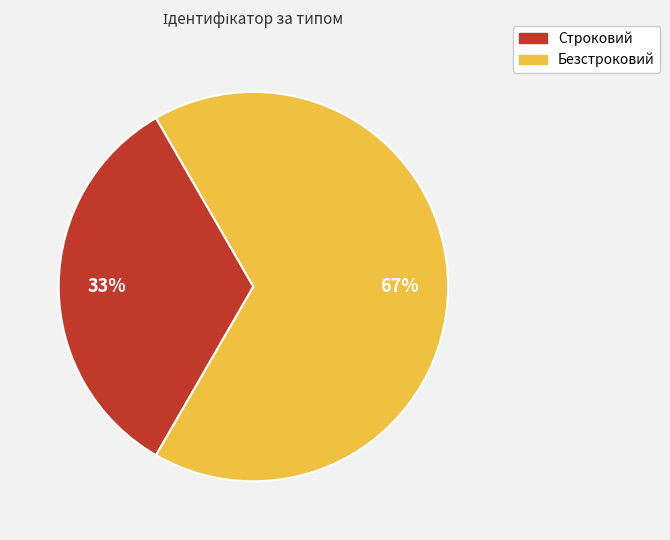

What is the ratio of the value at Безстроковий to the value at Строковий?

2.0